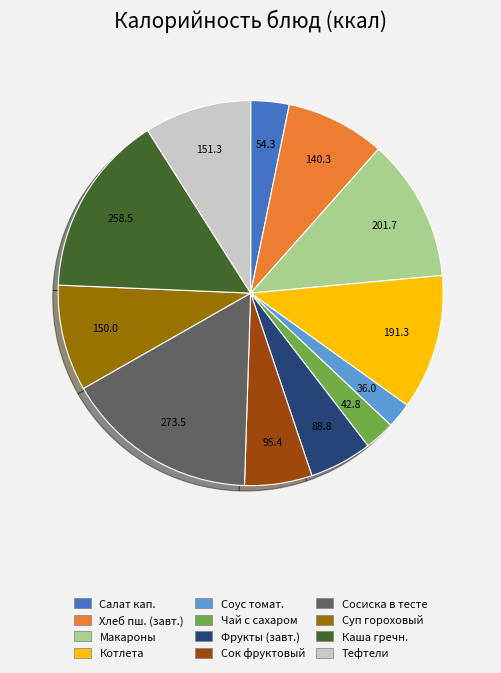

How many slices are in this pie chart?

12